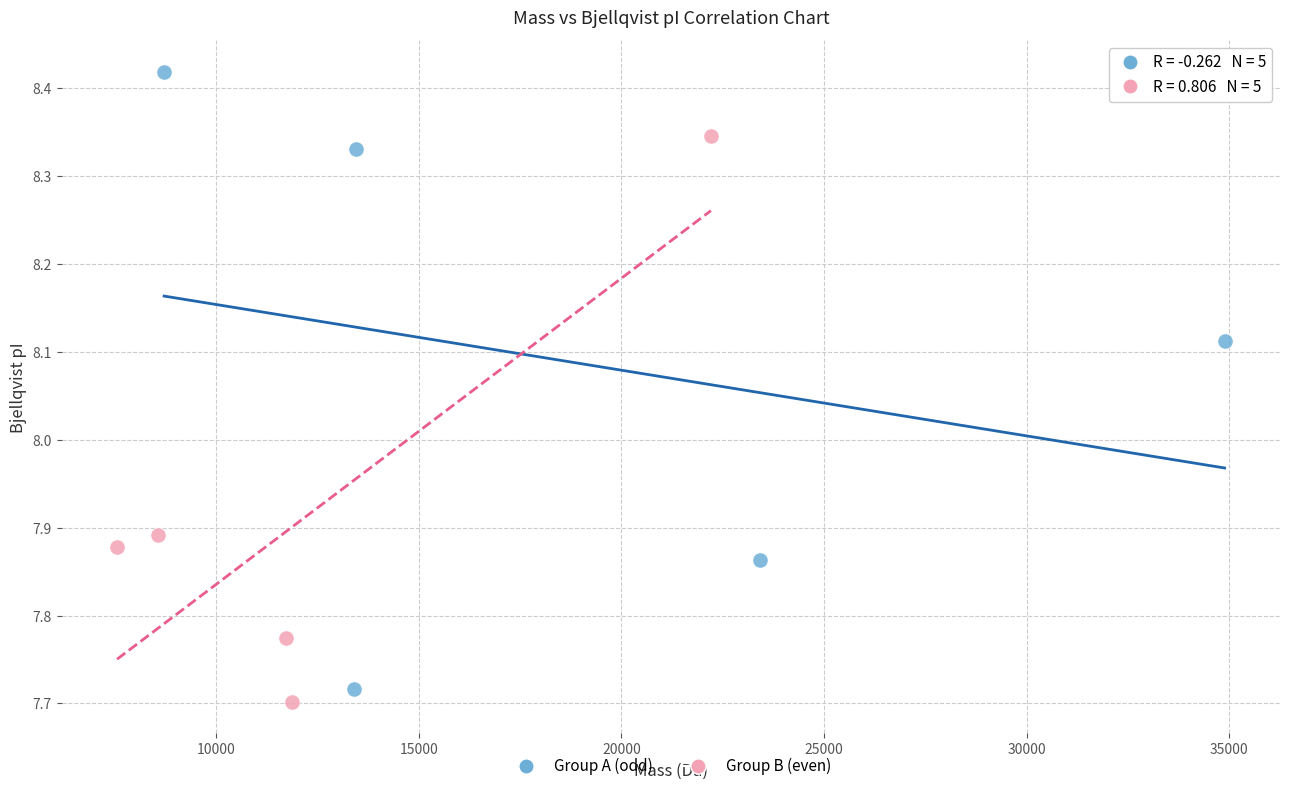

Which series has the widest spread of Y values?

Group A (odd)